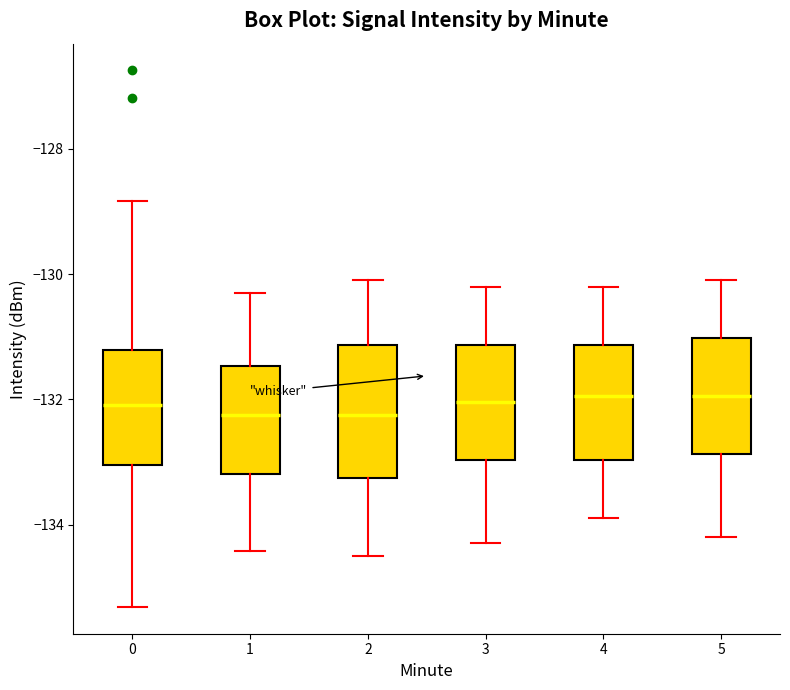

Which box is the tallest, from its lower edge to its upper edge?

2